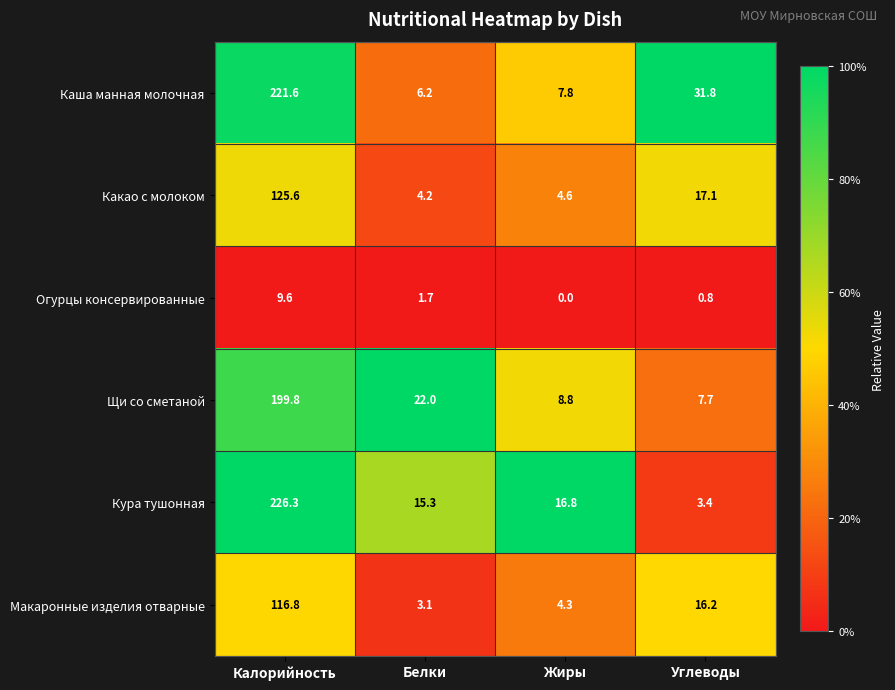

List the labels in order of Кура тушонная value, largest first.

Калорийность, Жиры, Белки, Углеводы